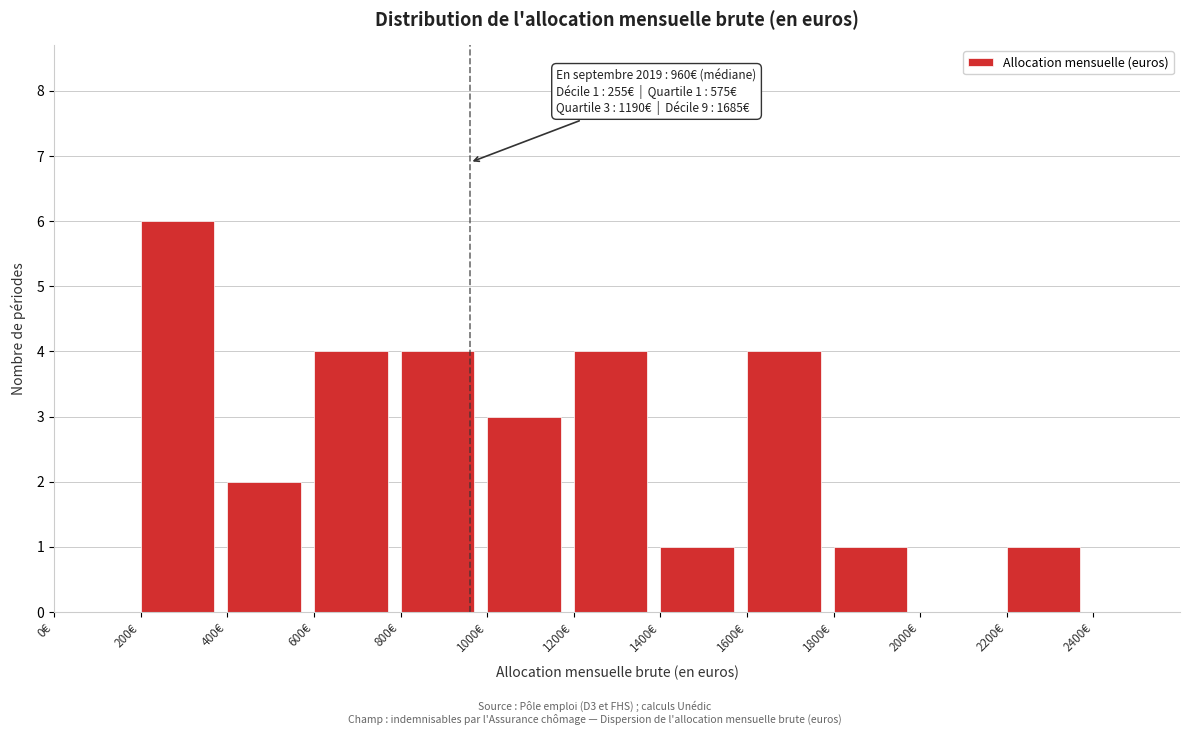

Over which range of the x-axis is the bar tallest?

200 to 400